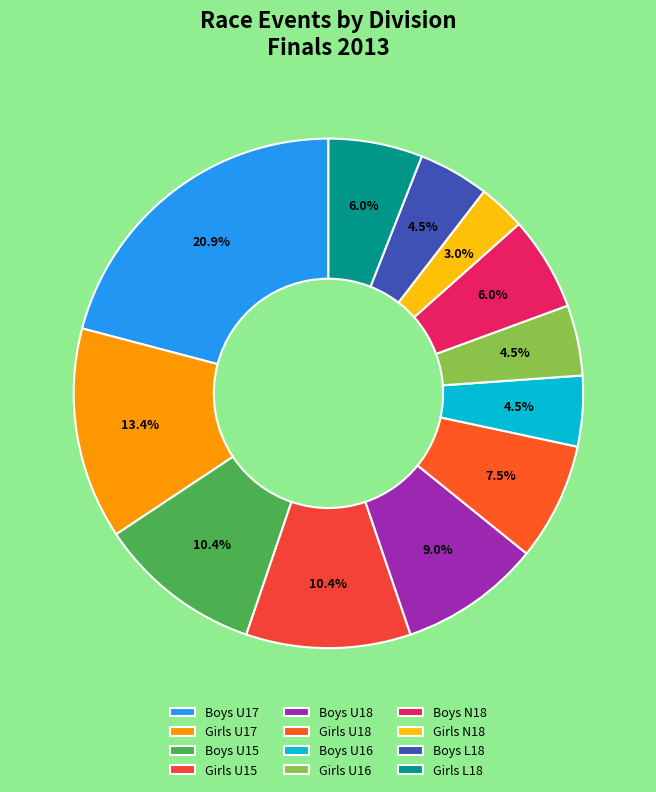

To the nearest percent, what is the difference between the Boys U17 and Girls U17 slice percentages?

7%